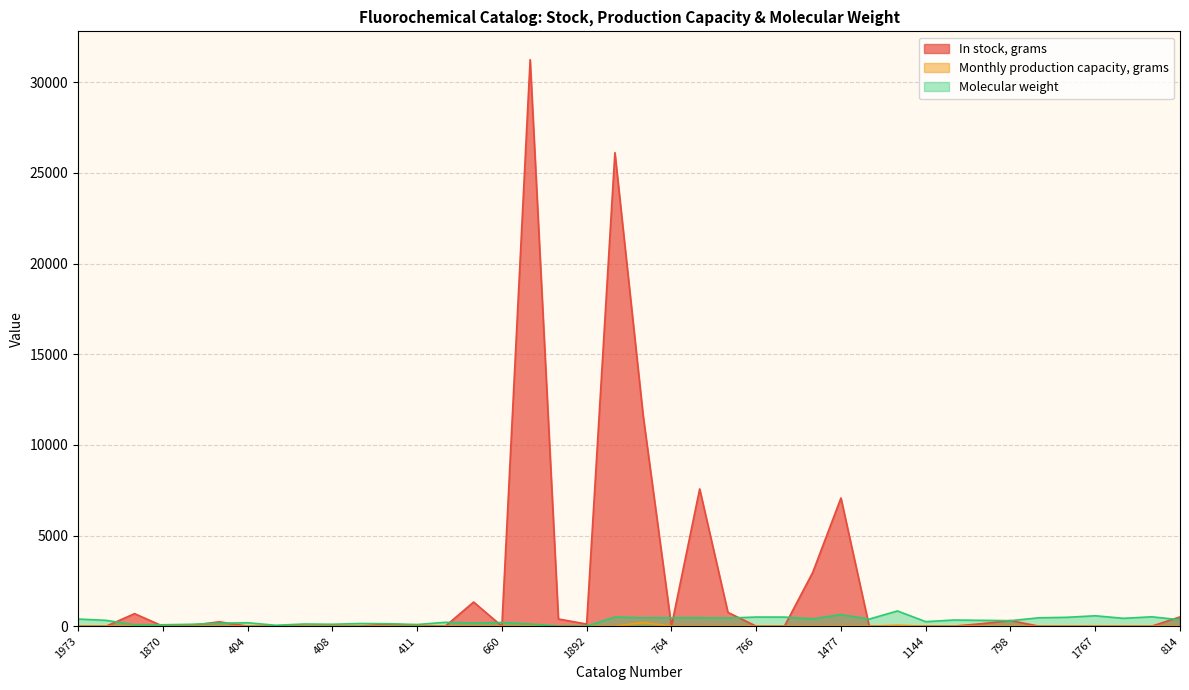

How many distinct data groups are displayed?

3